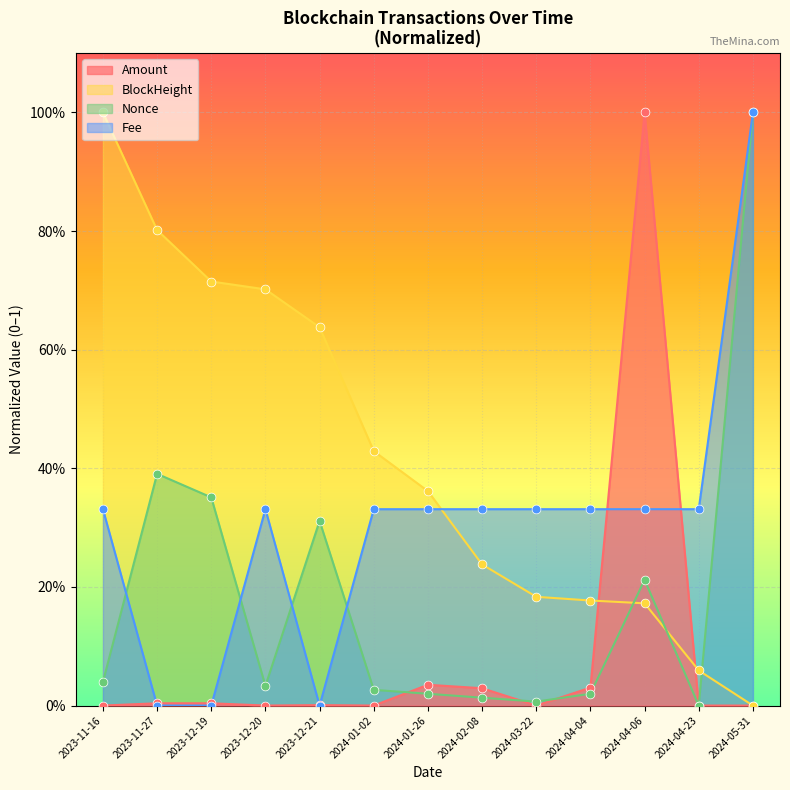

Which series has the largest Y range (max minus min)?

BlockHeight